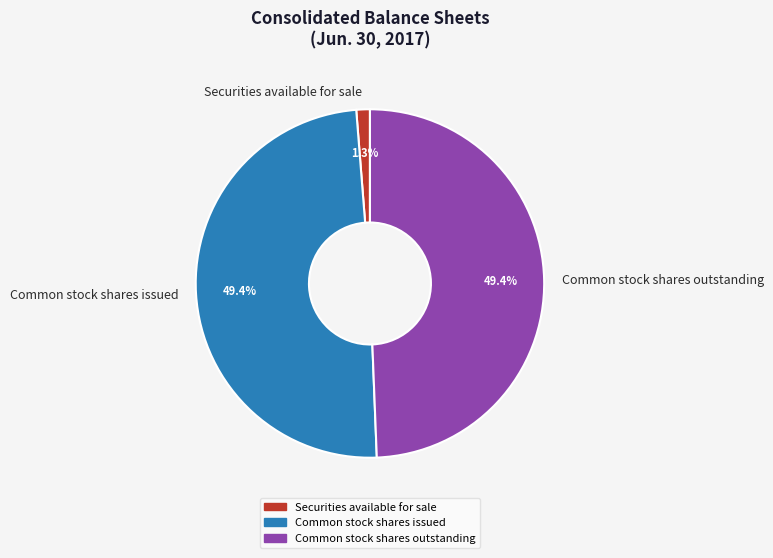

Combined, what portion of the pie is Common stock shares issued and Securities available for sale?

50.6%